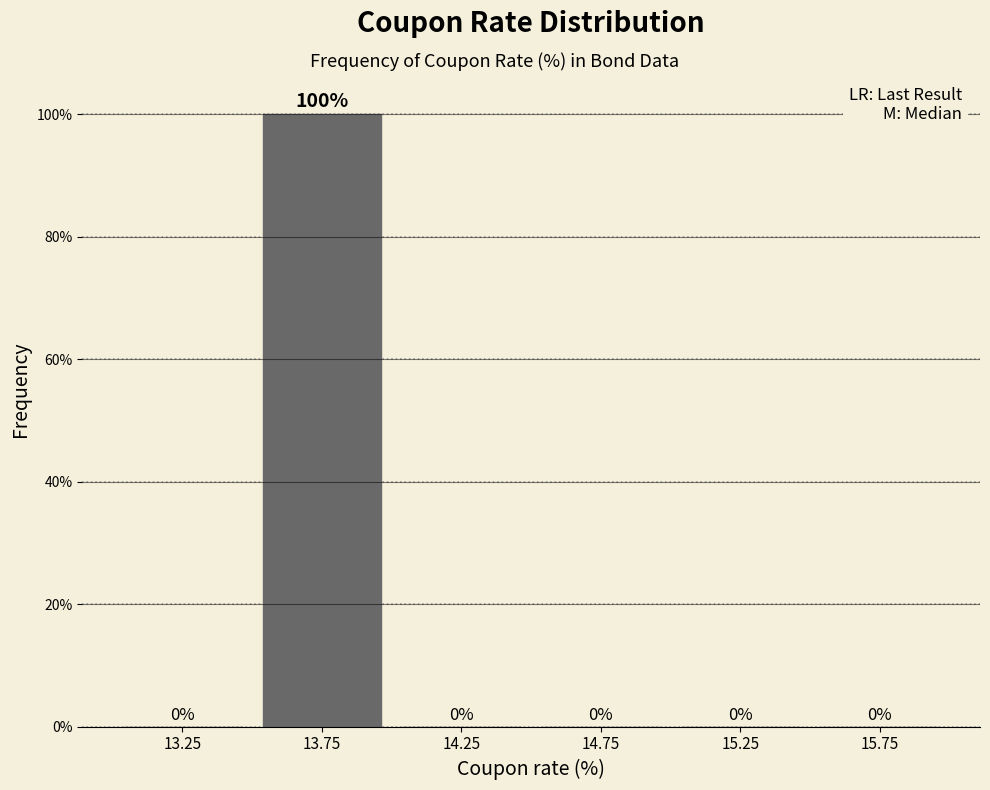

How tall is the bar that spans 13.5 to 14.0 on the x-axis?

100